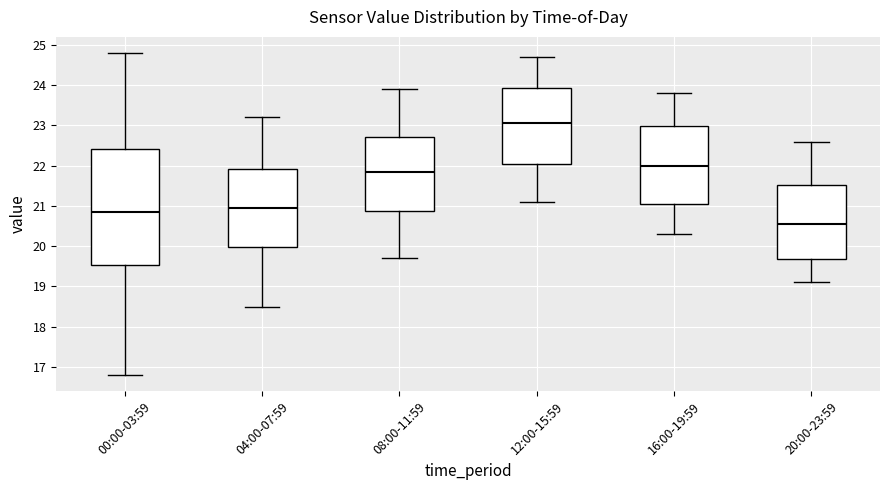

Comparing the boxes themselves (not the whiskers), which one is the tallest?

00:00-03:59